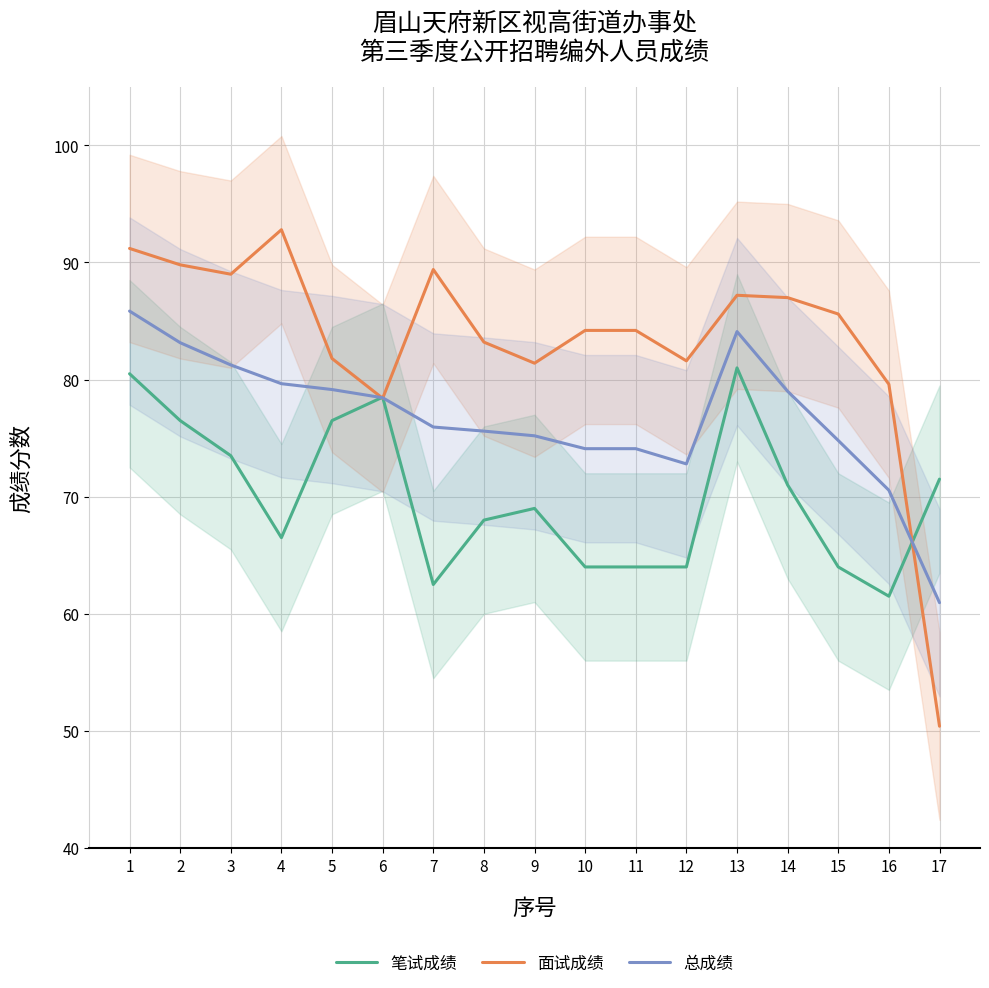

Reading left to right, extract all data points from this chart.

笔试成绩: 1=80.5	2=76.5	3=73.5	4=66.5	5=76.5	6=78.5	7=62.5	8=68.0	9=69.0	10=64.0	11=64.0	12=64.0	13=81.0	14=71.0	15=64.0	16=61.5	17=71.5
面试成绩: 1=91.2	2=89.8	3=89.0	4=92.8	5=81.8	6=78.4	7=89.4	8=83.2	9=81.4	10=84.2	11=84.2	12=81.6	13=87.2	14=87.0	15=85.6	16=79.6	17=50.4
总成绩: 1=85.8	2=83.2	3=81.2	4=79.7	5=79.2	6=78.5	7=76.0	8=75.6	9=75.2	10=74.1	11=74.1	12=72.8	13=84.1	14=79.0	15=74.8	16=70.5	17=61.0